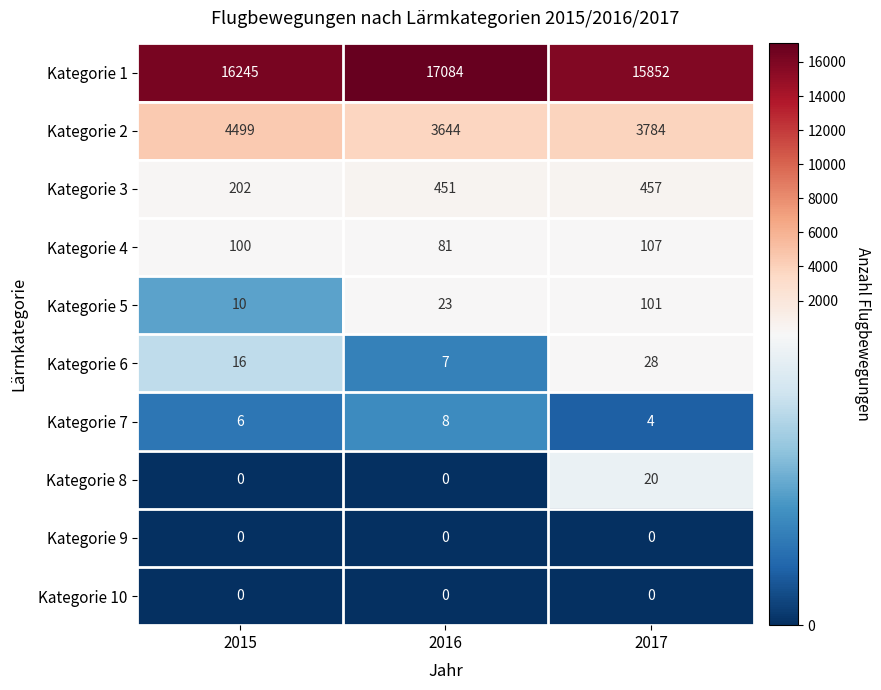

Reading left to right, what are all the values shown in this chart?

Kategorie 1: 16245	17084	15852
Kategorie 2: 4499	3644	3784
Kategorie 3: 202	451	457
Kategorie 4: 100	81	107
Kategorie 5: 10	23	101
Kategorie 6: 16	7	28
Kategorie 7: 6	8	4
Kategorie 8: 0	0	20
Kategorie 9: 0	0	0
Kategorie 10: 0	0	0